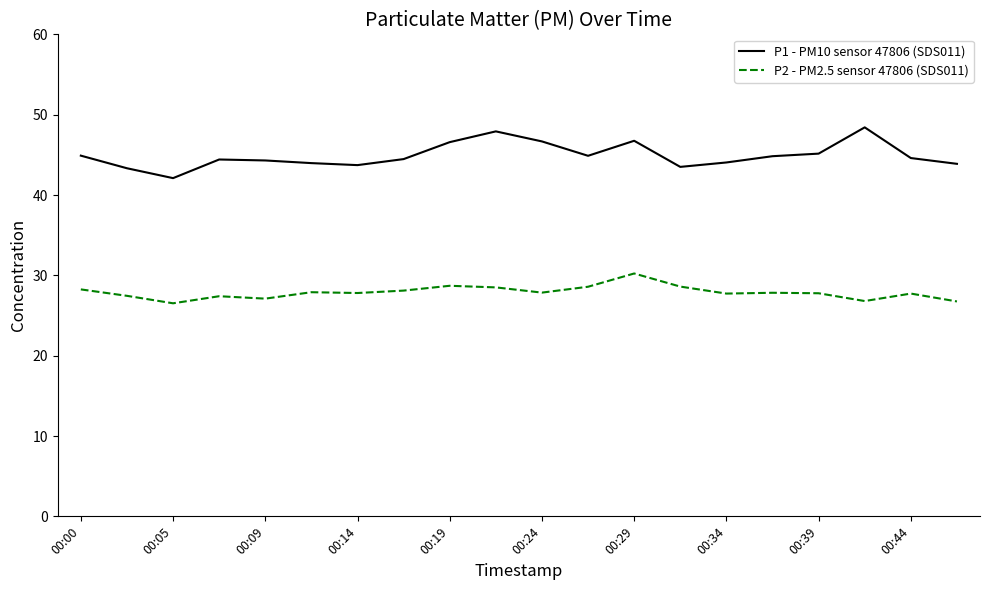

True or false: P2 - PM2.5 sensor 47806 (SDS011) and P1 - PM10 sensor 47806 (SDS011) intersect in this chart.

False